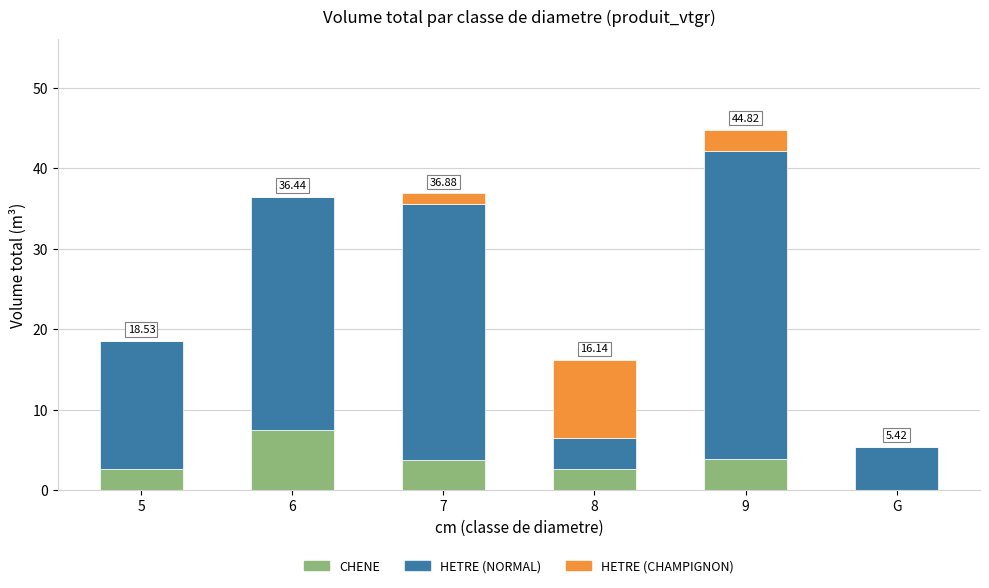

Read the CHENE value at 8.

2.7